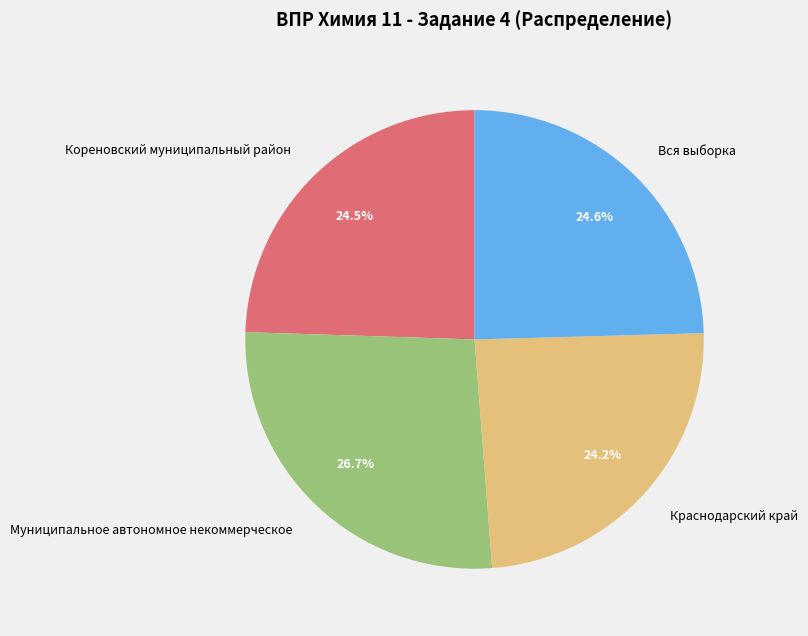

Which has a higher value, Муниципальное автономное некоммерческое or Вся выборка?

Муниципальное автономное некоммерческое